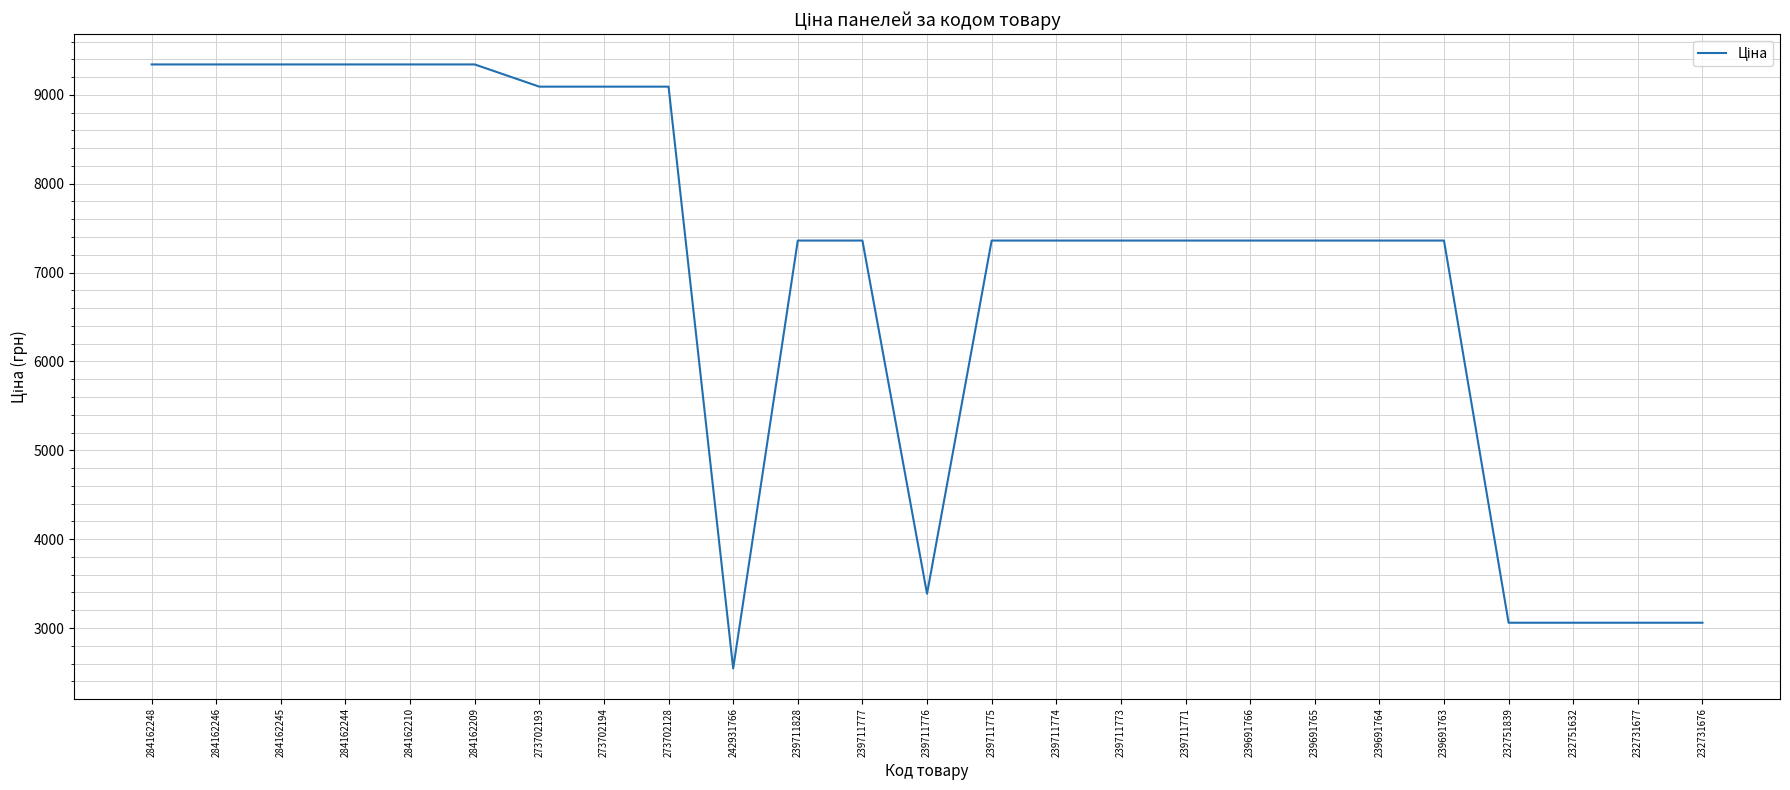

Reading left to right, extract all data points from this chart.

284162248=9342.0	284162246=9342.0	284162245=9342.0	284162244=9342.0	284162210=9342.0	284162209=9342.0	273702193=9092.0	273702194=9092.0	273702128=9092.0	242931766=2545.8	239711828=7360.2	239711777=7360.2	239711776=3385.7	239711775=7360.2	239711774=7360.2	239711773=7360.2	239711771=7360.2	239691766=7360.2	239691765=7360.2	239691764=7360.2	239691763=7360.2	232751839=3059.7	232751632=3059.7	232731677=3059.7	232731676=3059.7